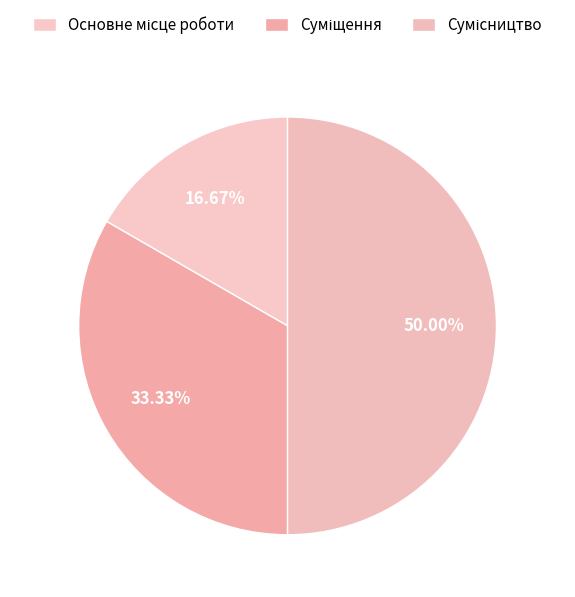

To the nearest percent, what is the combined percentage of Основне місце роботи and Суміщення?

50%